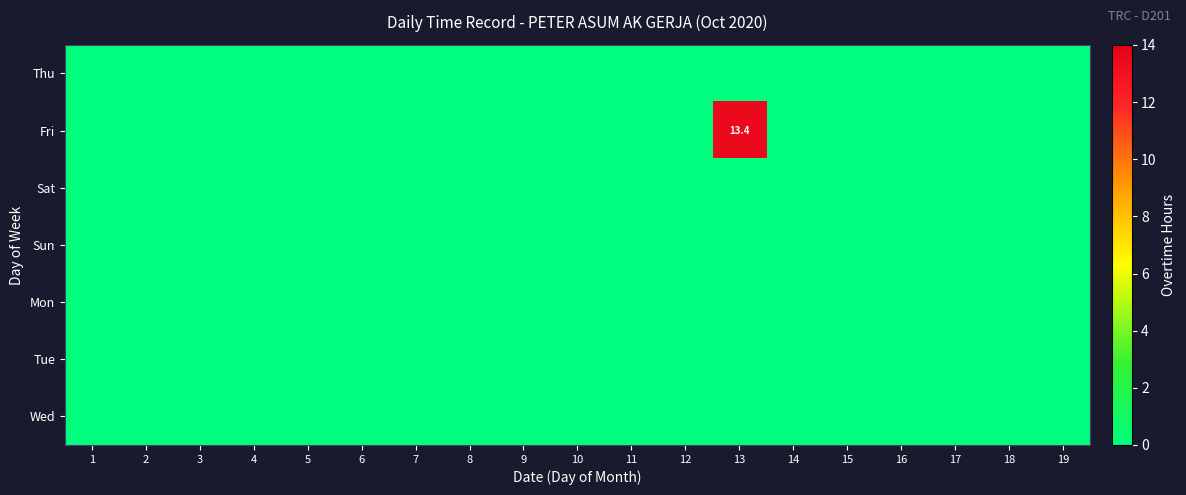

Which has a higher value, 1 or 15?

1